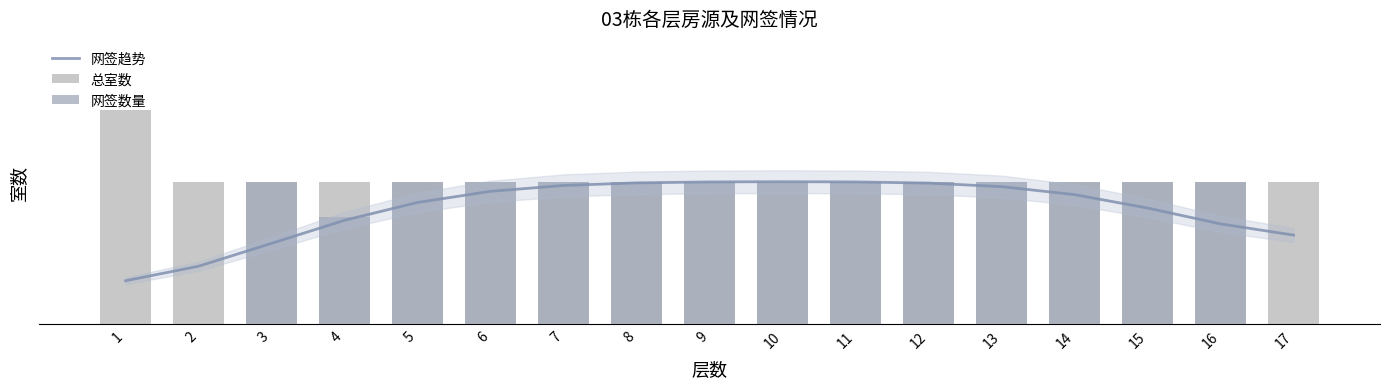

How many data points does each series have?

17